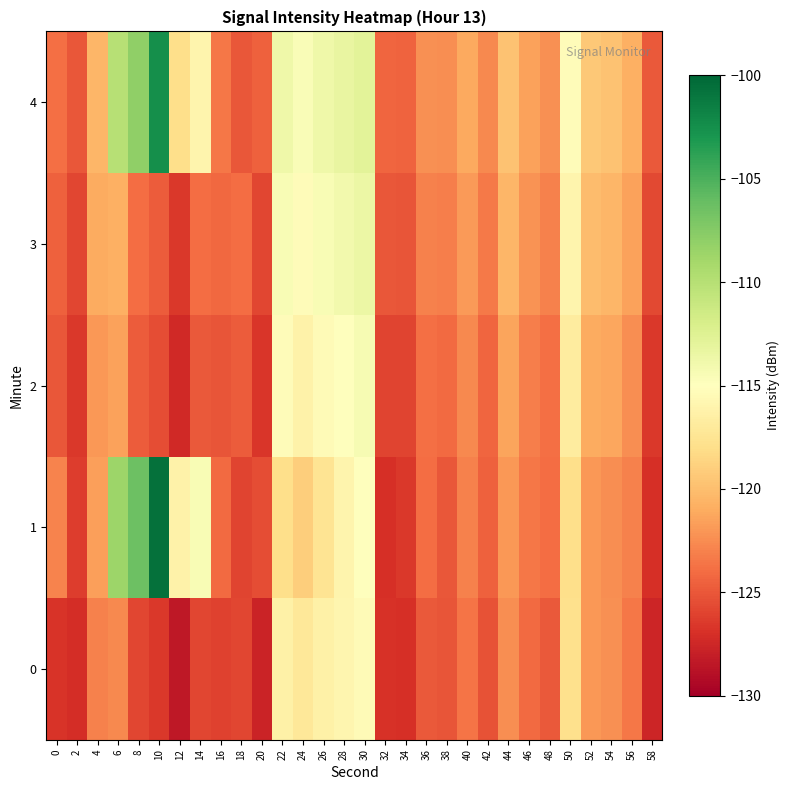

What is the total value across all series at 10?

-579.9